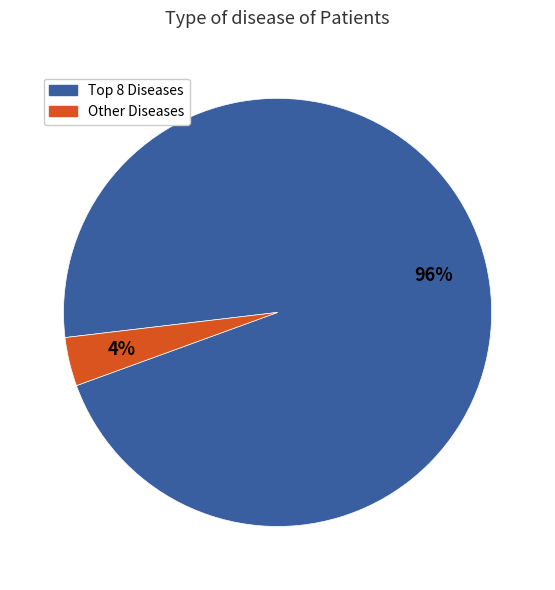

To the nearest percent, what is the average slice percentage?

50%